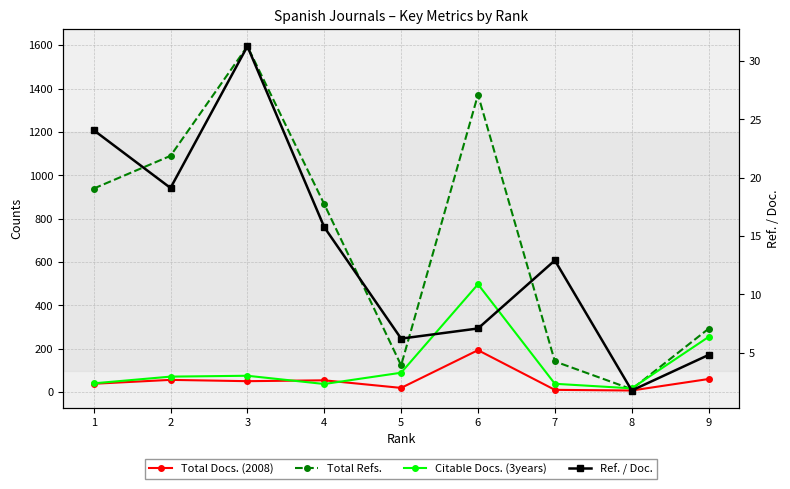

Reading left to right, list all the values displayed in this chart.

Total Docs. (2008): 1=39.0	2=57.0	3=51.0	4=55.0	5=20.0	6=194.0	7=11.0	8=8.0	9=61.0
Total Refs.: 1=939.0	2=1090.0	3=1595.0	4=867.0	5=124.0	6=1372.0	7=142.0	8=14.0	9=293.0
Citable Docs. (3years): 1=41.0	2=72.0	3=76.0	4=38.0	5=90.0	6=498.0	7=39.0	8=18.0	9=255.0
Ref. / Doc.: 1=24.1	2=19.1	3=31.3	4=15.8	5=6.2	6=7.1	7=12.9	8=1.8	9=4.8